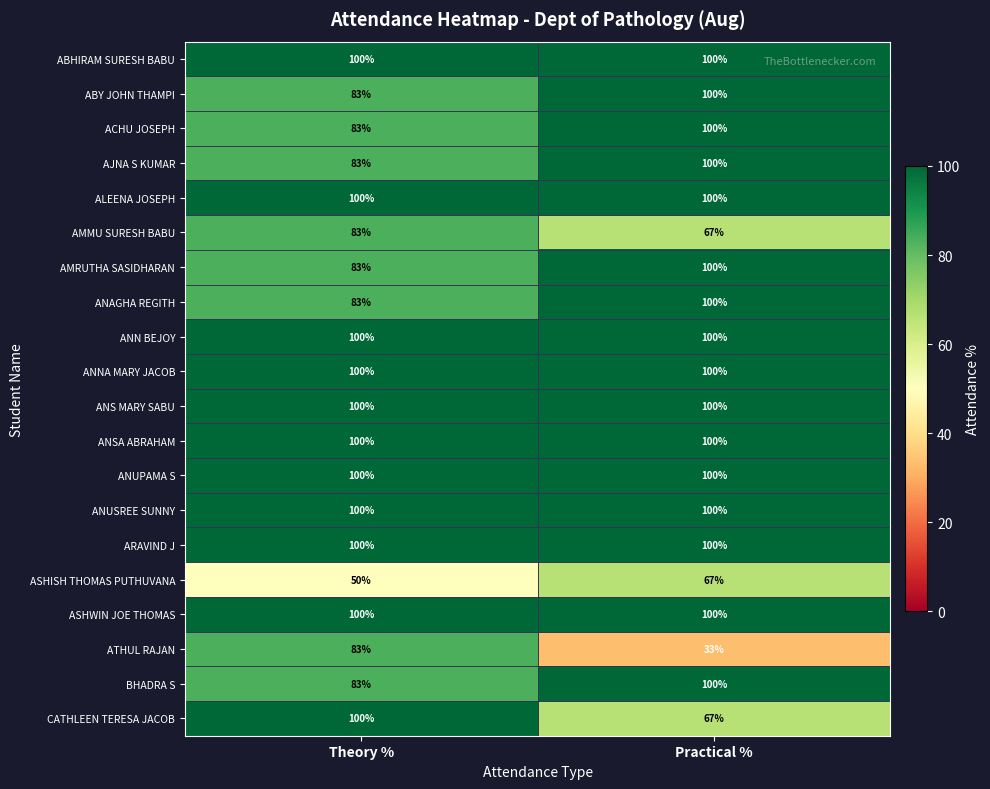

True or false: ANNA MARY JACOB has a value of 100 at Practical %.

True